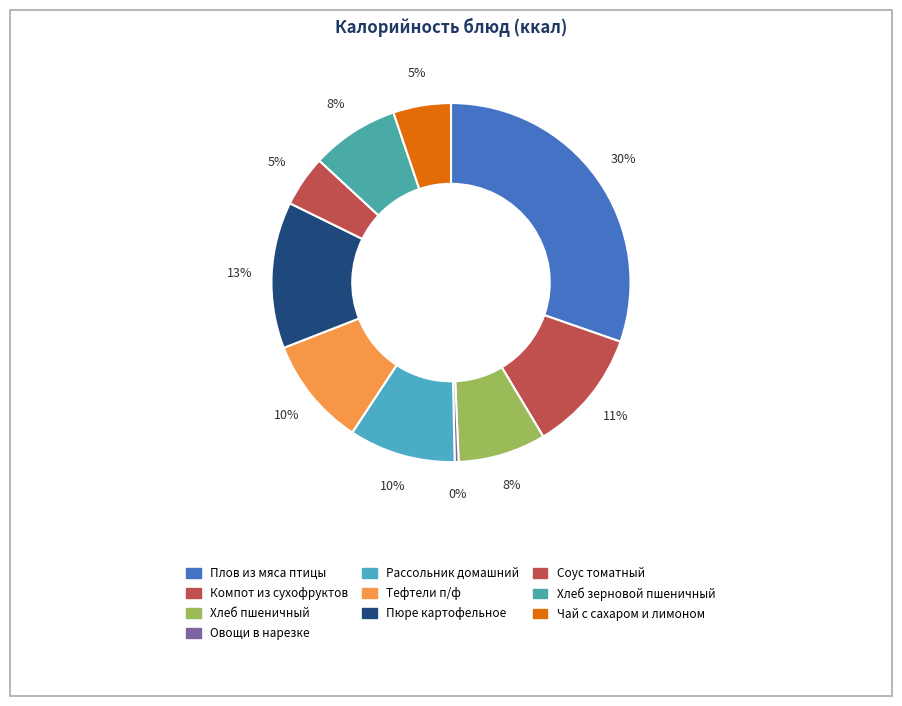

How many slices are in this pie chart?

10